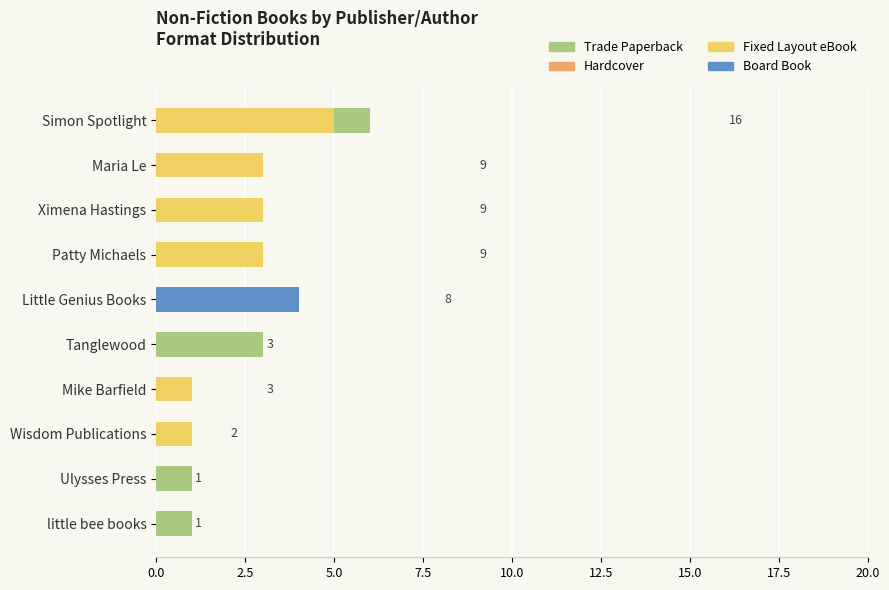

What is the average value of the Trade Paperback series?

3